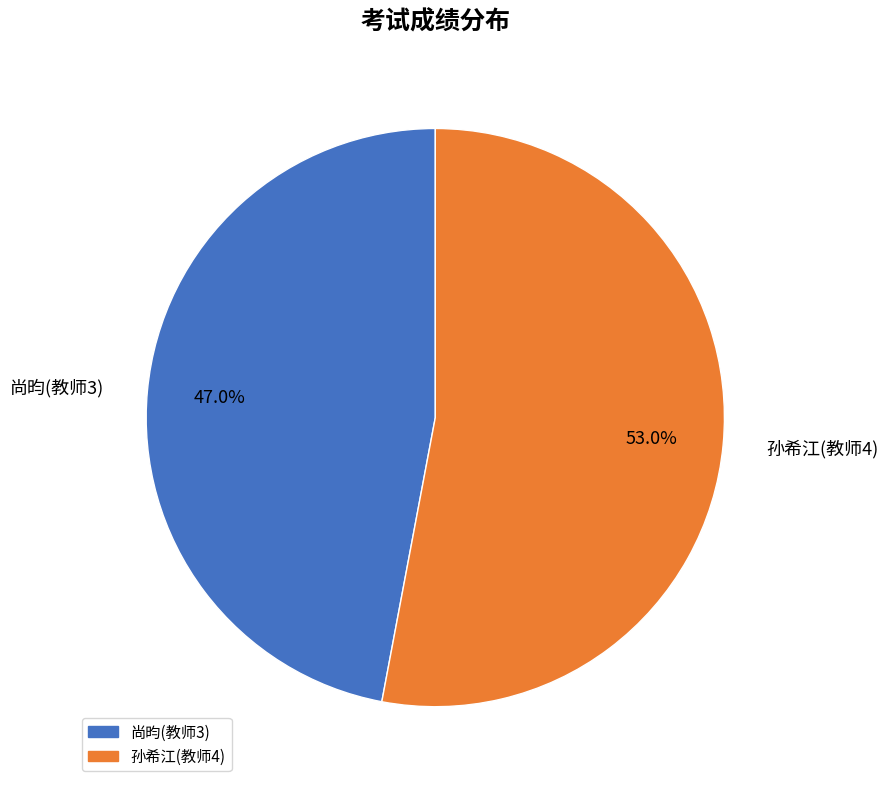

True or false: 孙希江(教师4) accounts for 66% of the total.

False